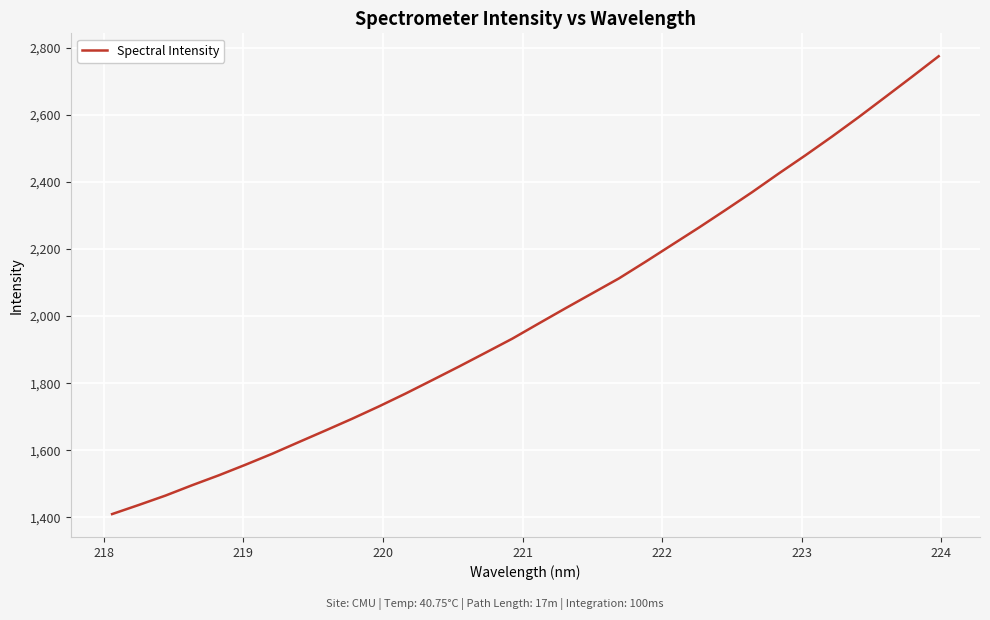

How many lines are shown in the chart?

1